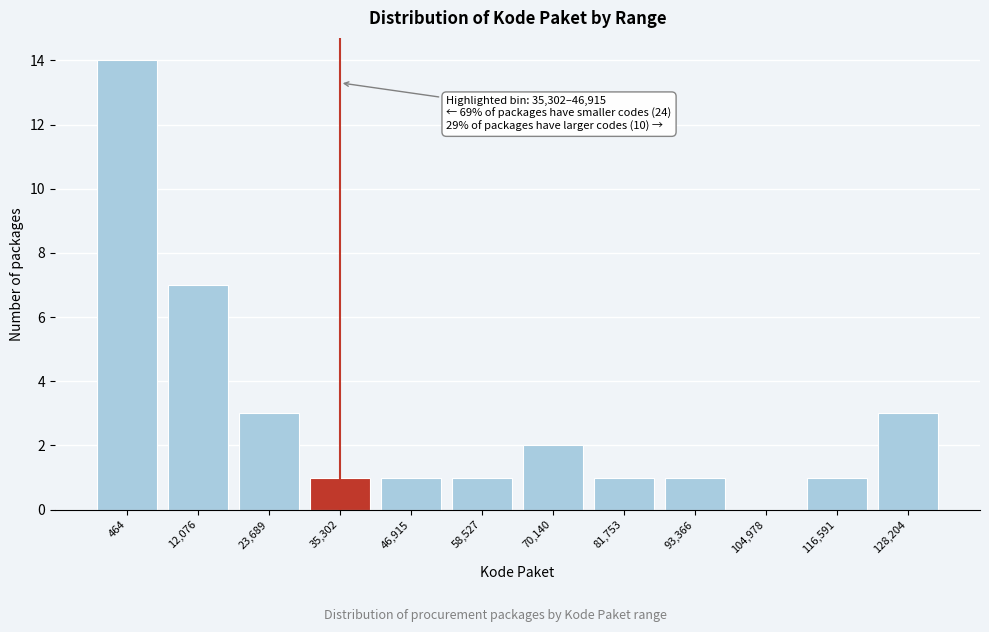

Reading left to right, transcribe all the data shown in this chart.

464=14	12,076=7	23,689=3	35,302=1	46,915=1	58,527=1	70,140=2	81,753=1	93,366=1	104,978=0	116,591=1	128,204=3